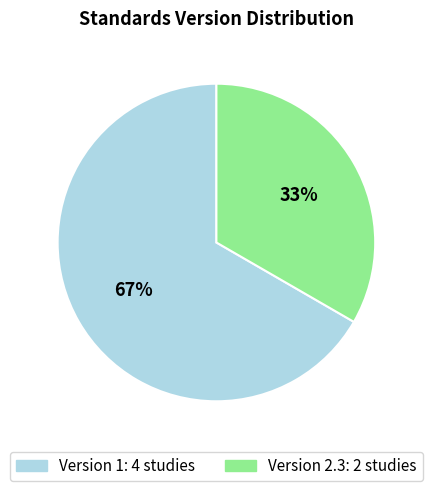

Is there any slice that represents more than half of the pie?

Yes